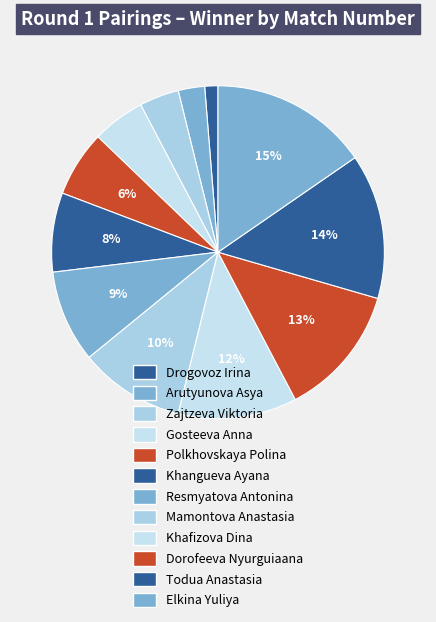

To the nearest percent, what percentage of the pie is Khafizova Dina?

12%